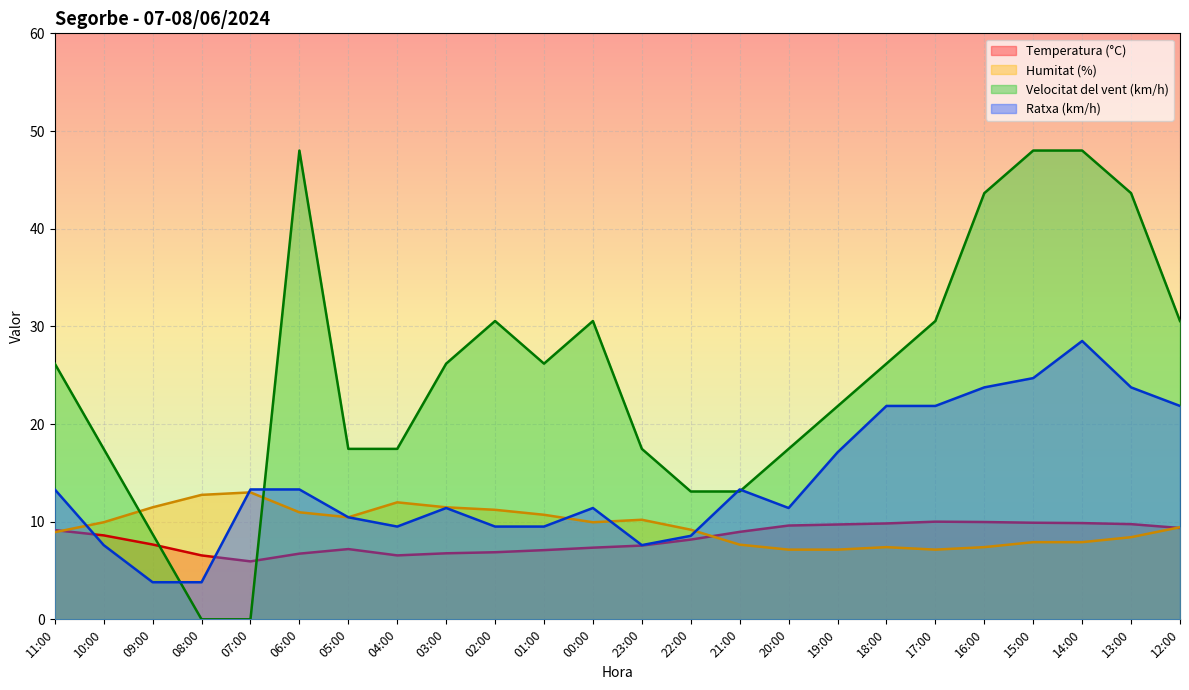

What is the label of the 1st point from the right?

12:00